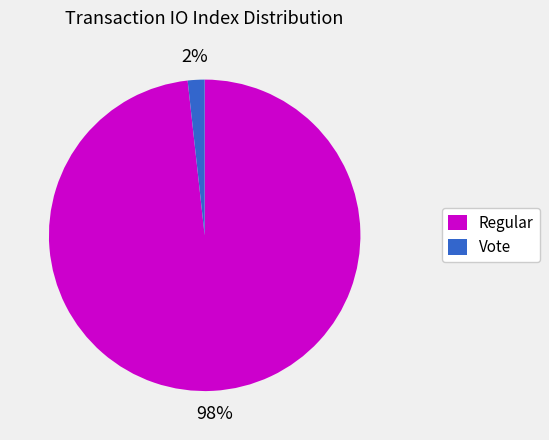

What percentage is the Vote slice, to the nearest percent?

2%